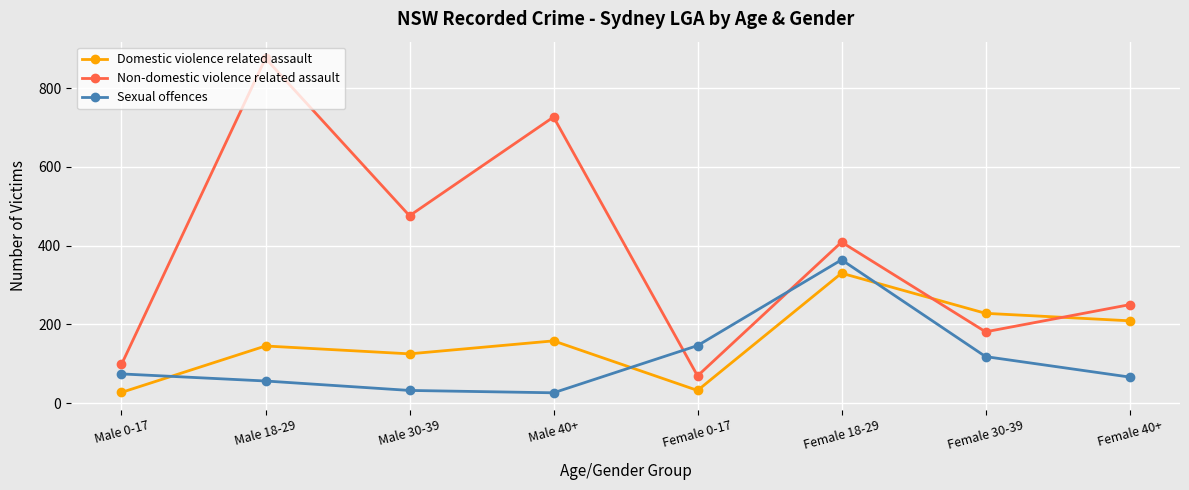

Does the chart display data point markers on the line(s)?

Yes